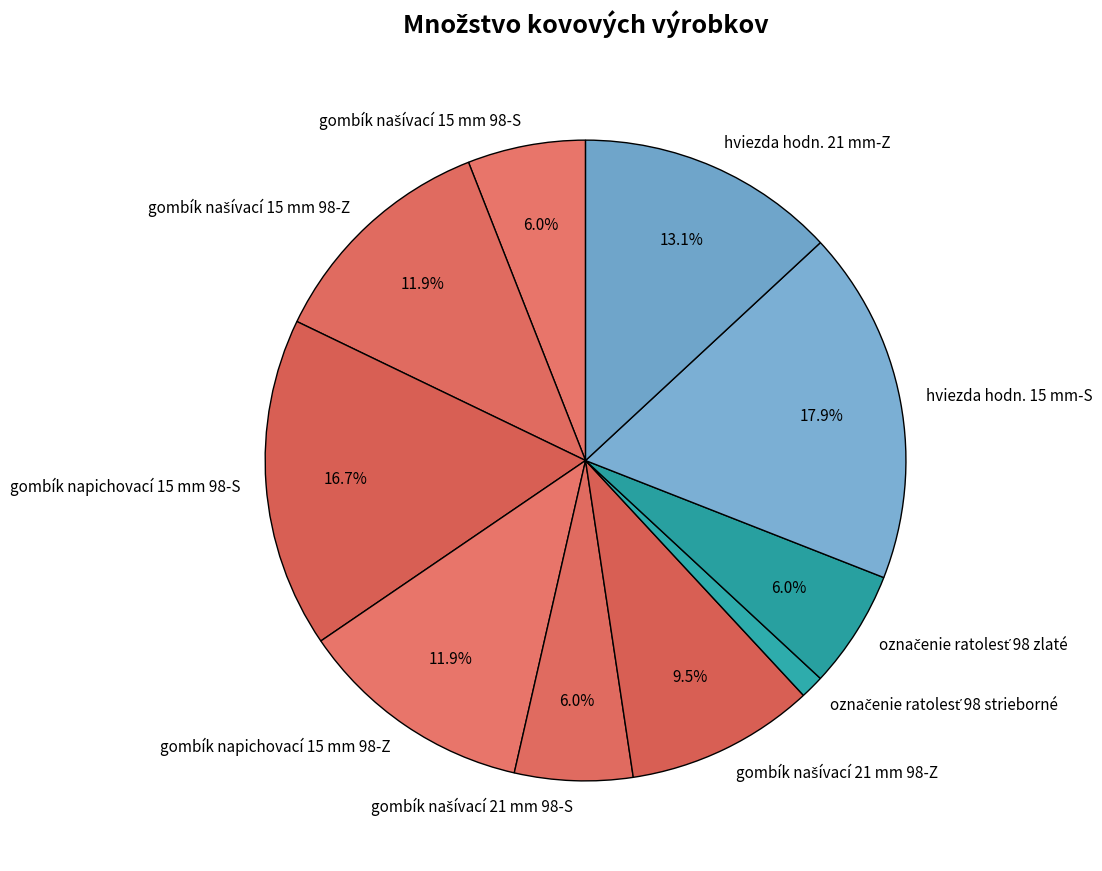

How many slices are in this pie chart?

10